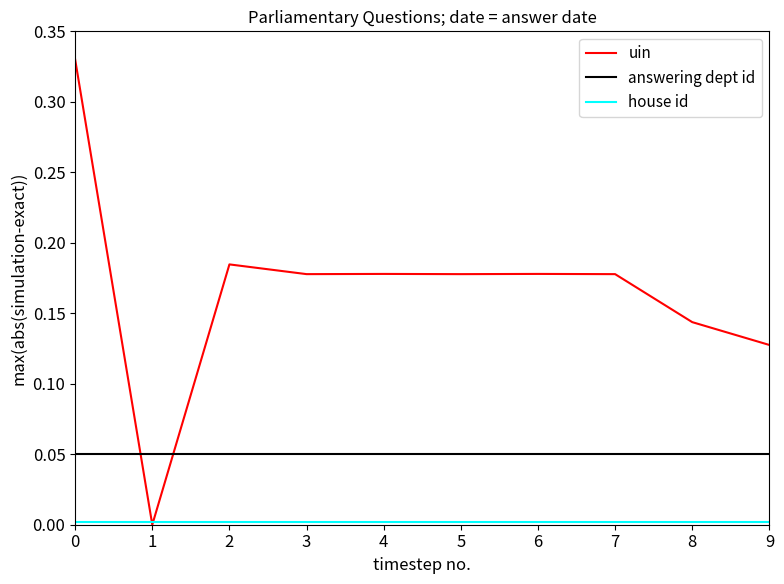

True or false: uin has a value of 0.1 at 0.

False